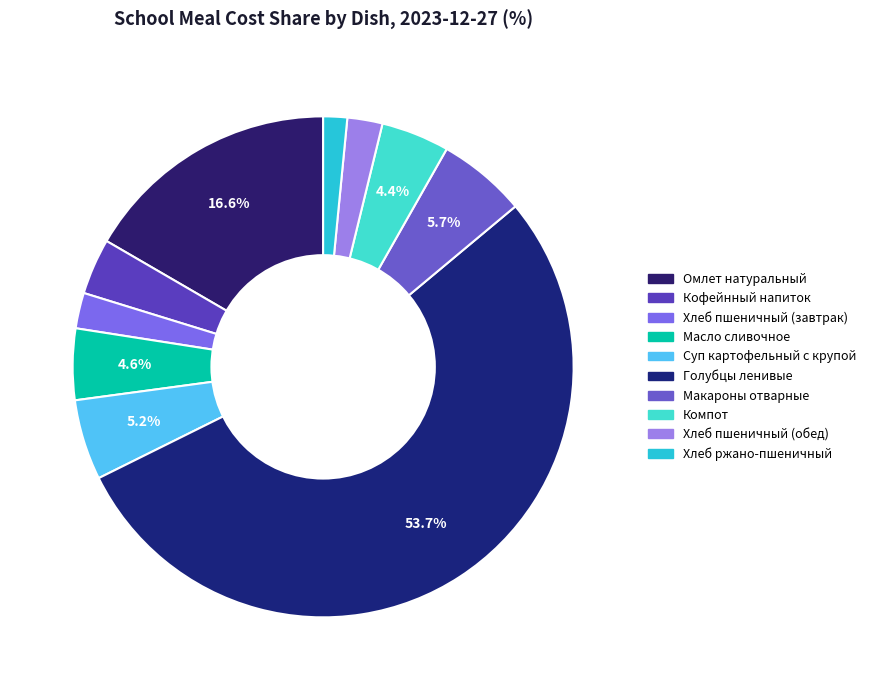

What percentage is the Кофейнный напиток slice, to the nearest percent?

4%